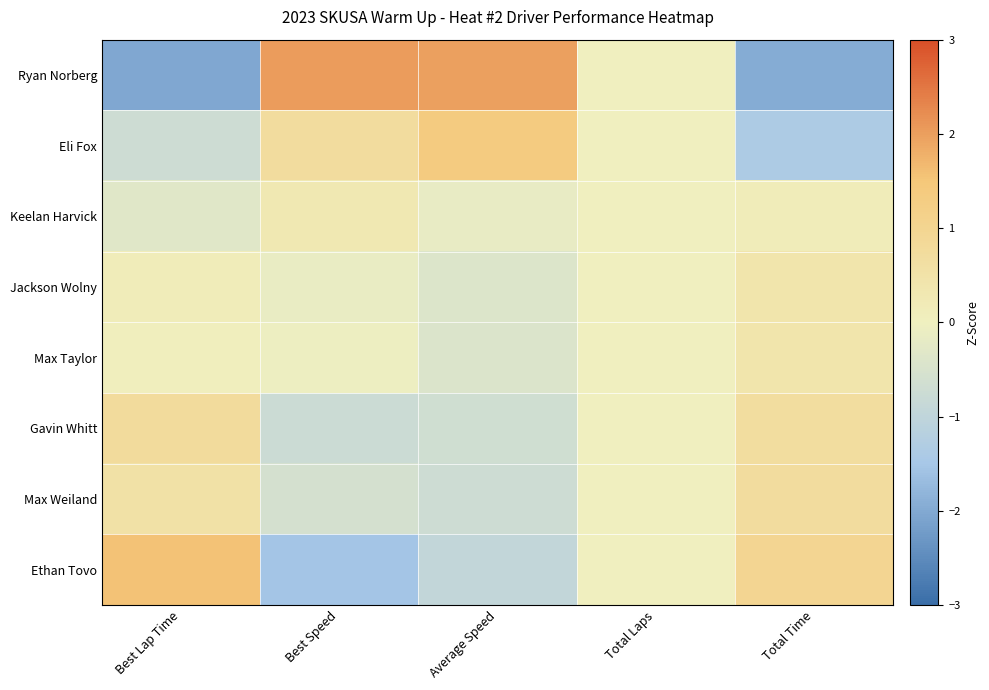

Which label corresponds to the smallest value in the chart?

Best Lap Time